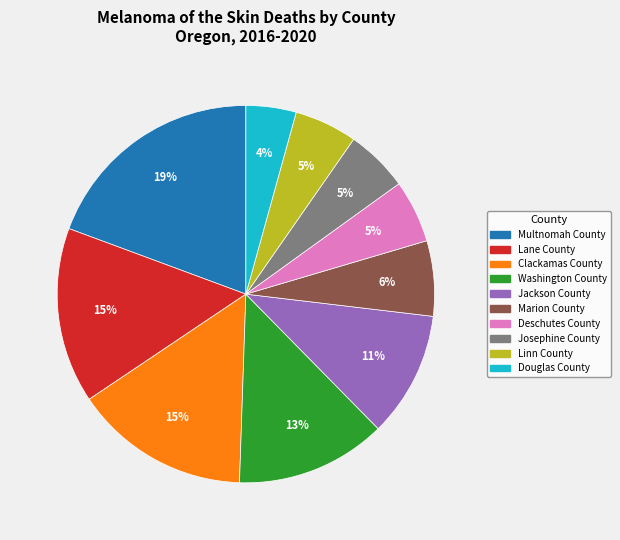

To the nearest percent, what portion does Marion County represent?

6%